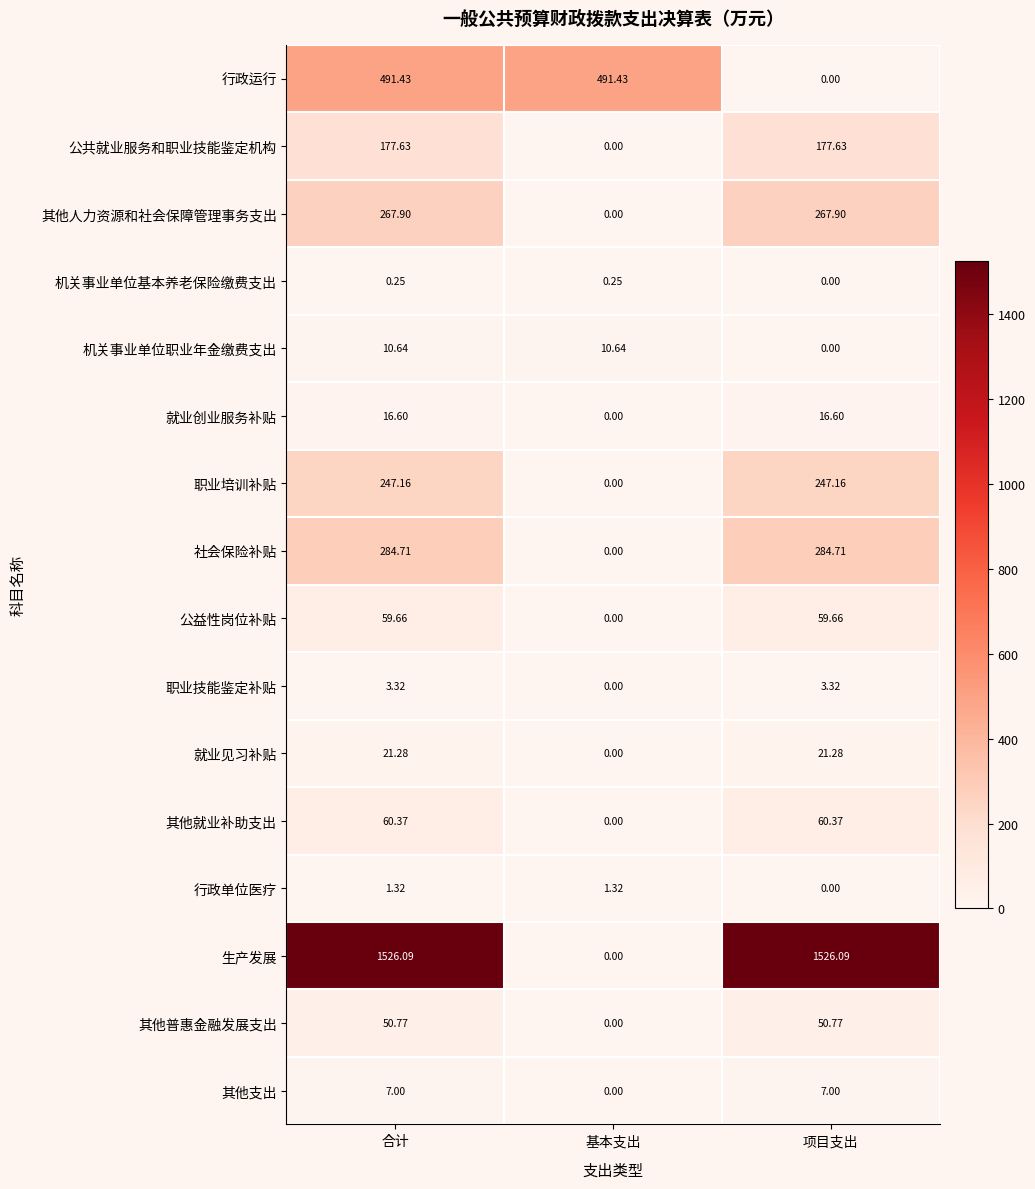

At which label is 机关事业单位基本养老保险缴费支出 closest to 0?

项目支出